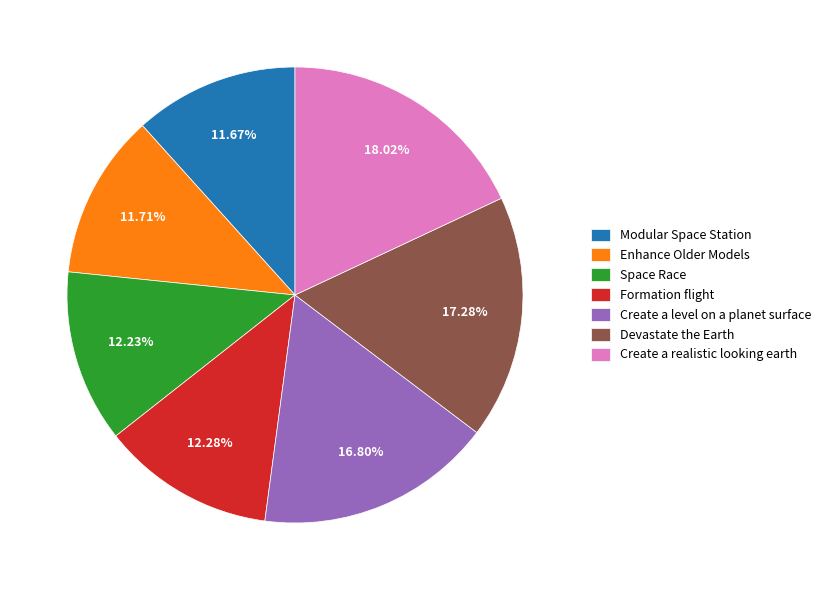

To the nearest percent, what is the combined percentage of Formation flight and Modular Space Station?

24%